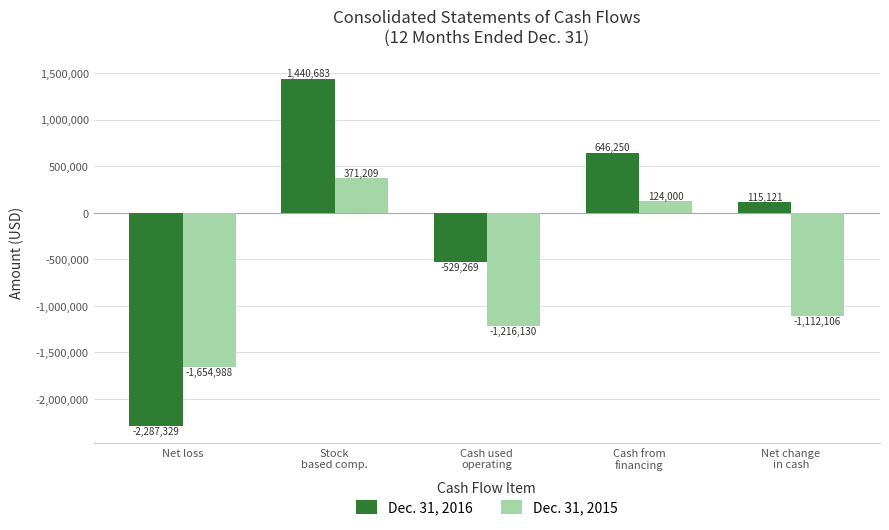

Reading left to right, what are all the values shown in this chart?

Dec. 31, 2016: -2287329	1440683	-529269	646250	115121
Dec. 31, 2015: -1654988	371209	-1216130	124000	-1112106